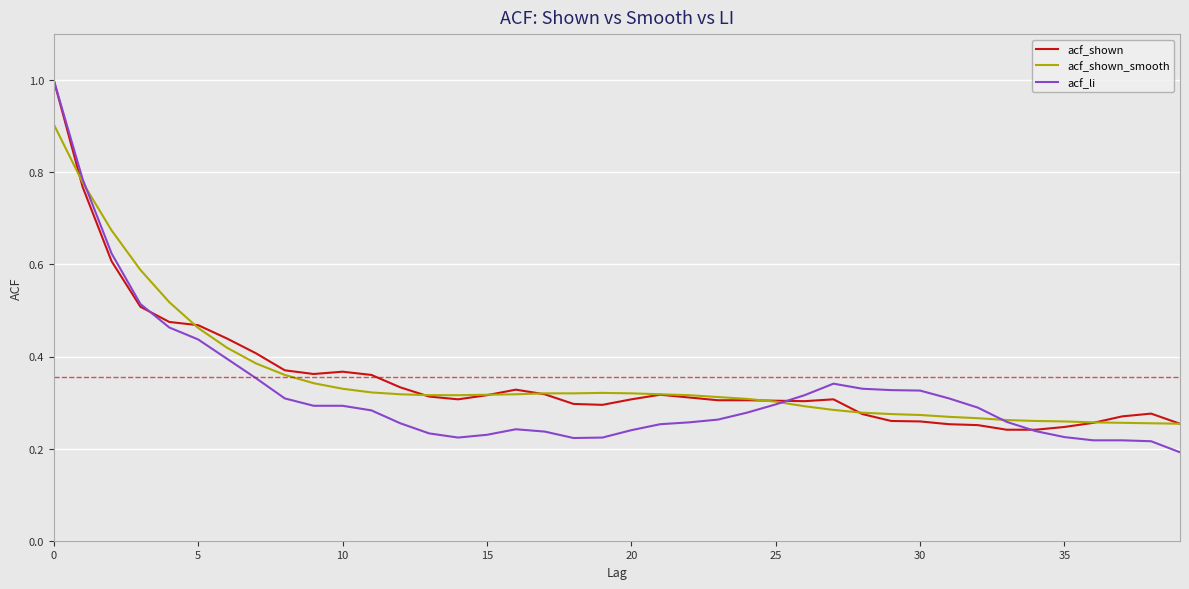

Which series has the widest spread of values?

acf_li